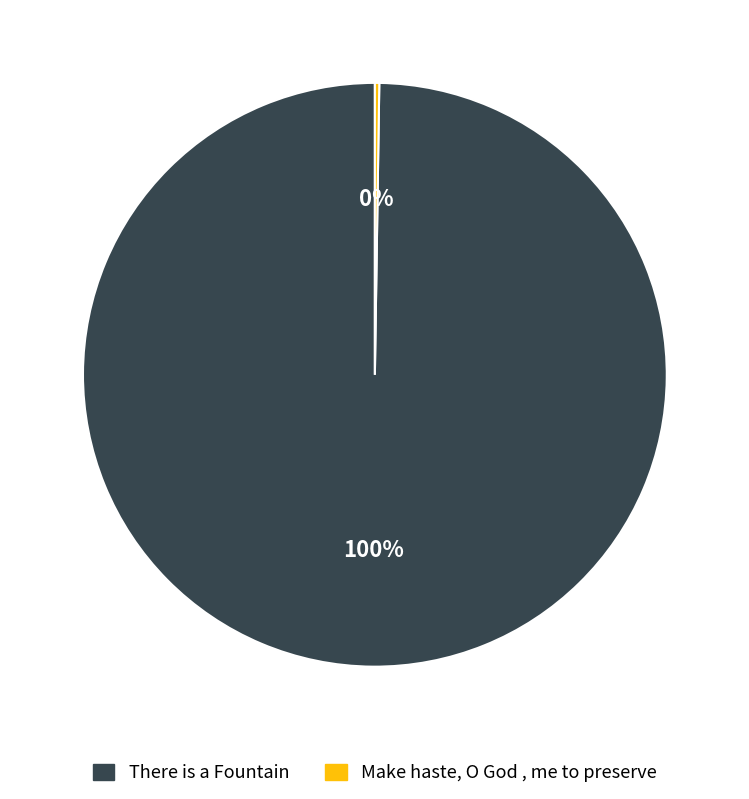

What percentage is the There is a Fountain slice, to the nearest percent?

100%